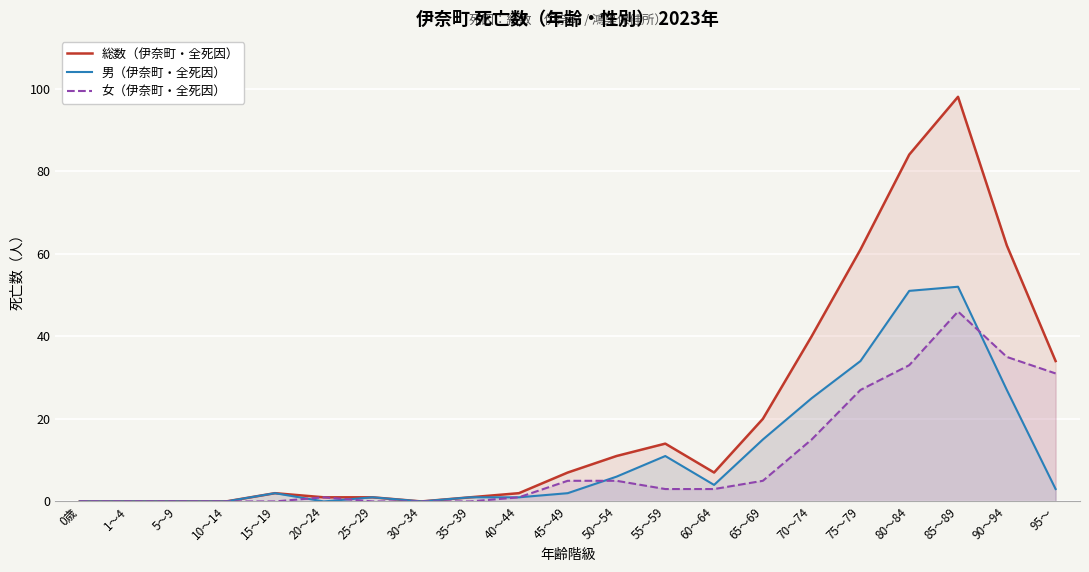

What is the greatest value displayed?

98